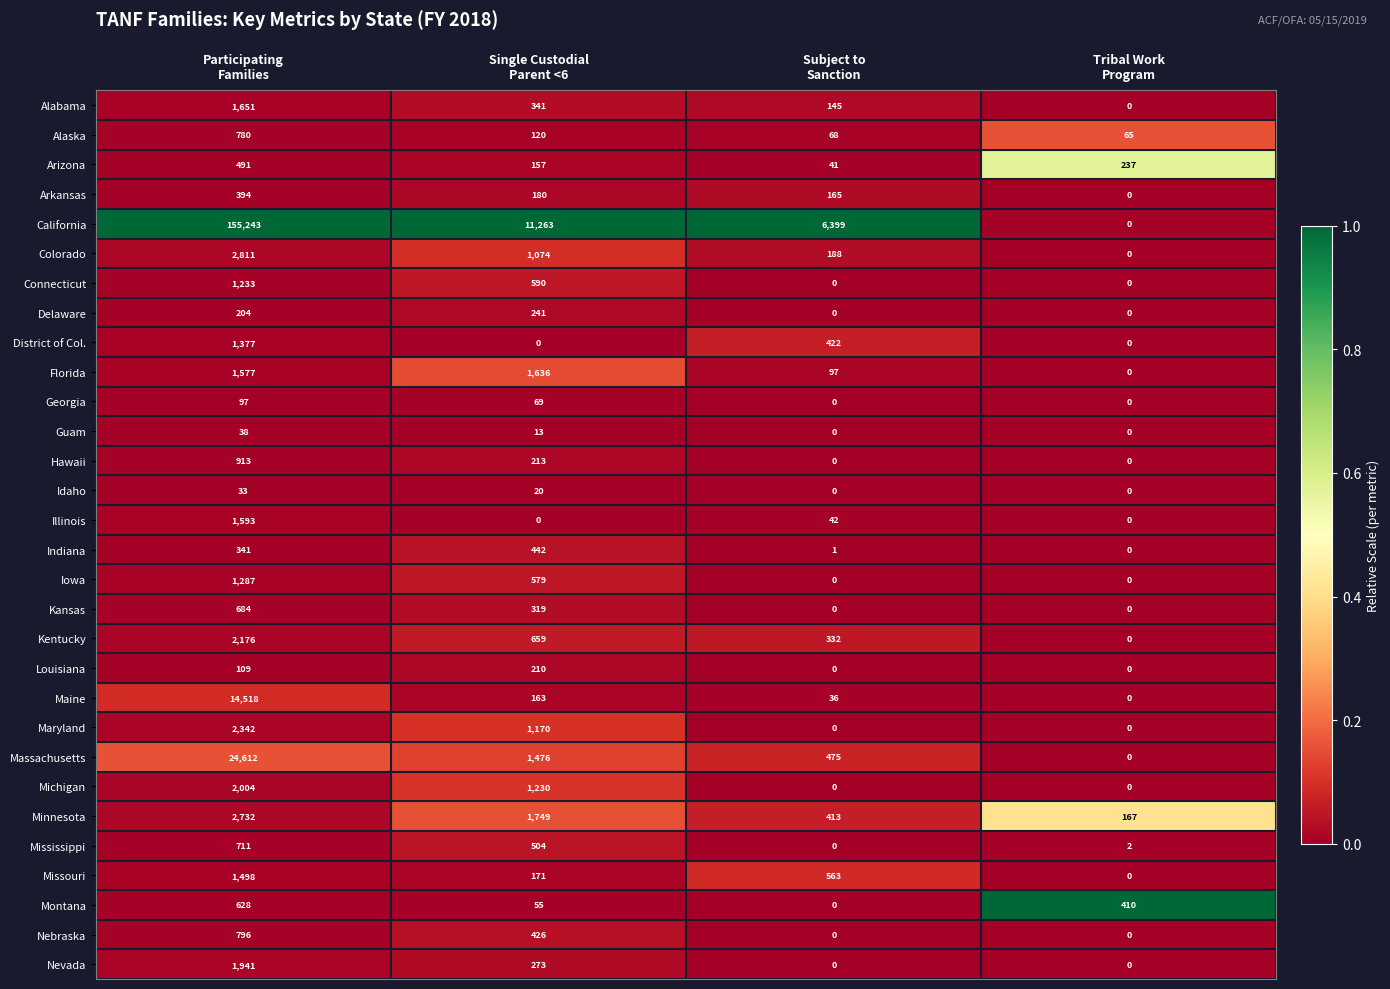

List the series in order of their peak value, lowest first.

Idaho, Guam, Georgia, Louisiana, Delaware, Arkansas, Indiana, Arizona, Montana, Kansas, Mississippi, Alaska, Nebraska, Hawaii, Connecticut, Iowa, District of Col., Missouri, Illinois, Florida, Alabama, Nevada, Michigan, Kentucky, Maryland, Minnesota, Colorado, Maine, Massachusetts, California